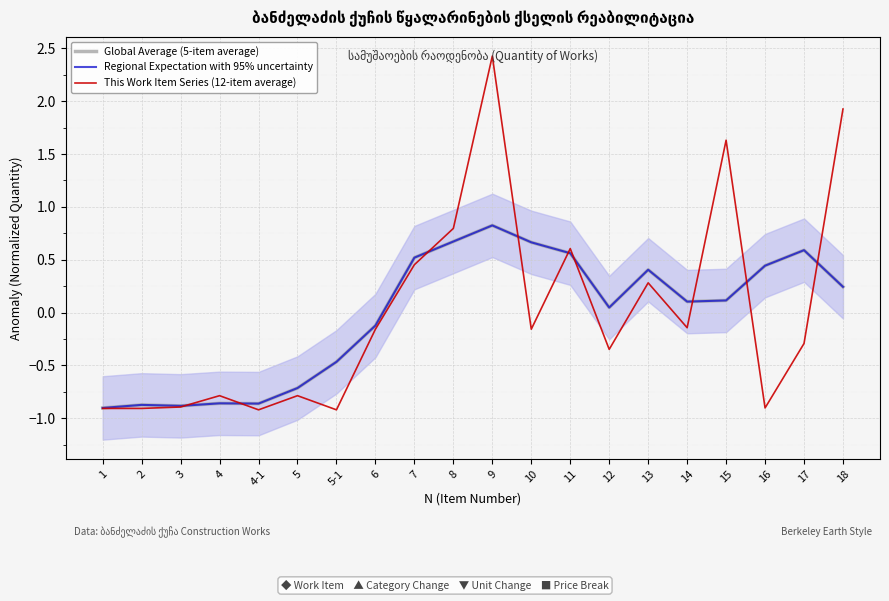

What are all the series names shown in the legend?

Global Average (5-item average), Regional Expectation with 95% uncertainty, This Work Item Series (12-item average)